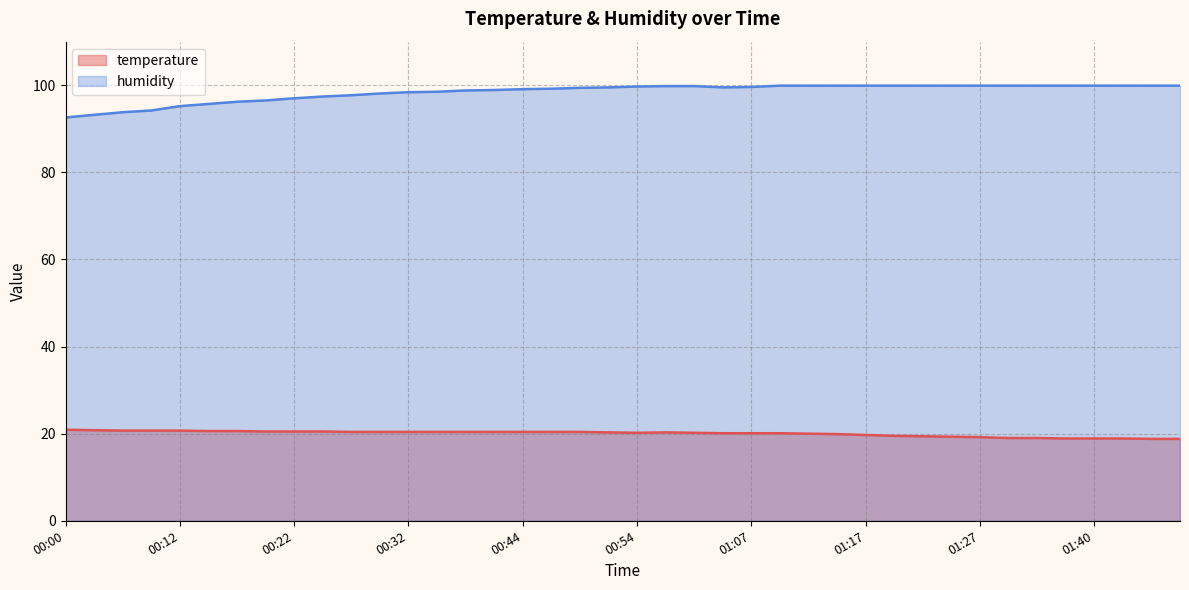

True or false: temperature has more than 0 interior local peaks.

True